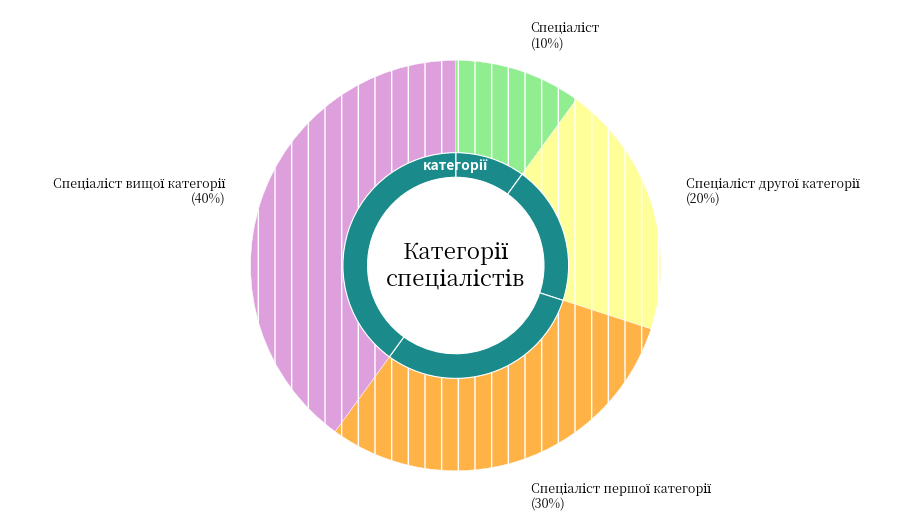

How many slices are in this pie chart?

4